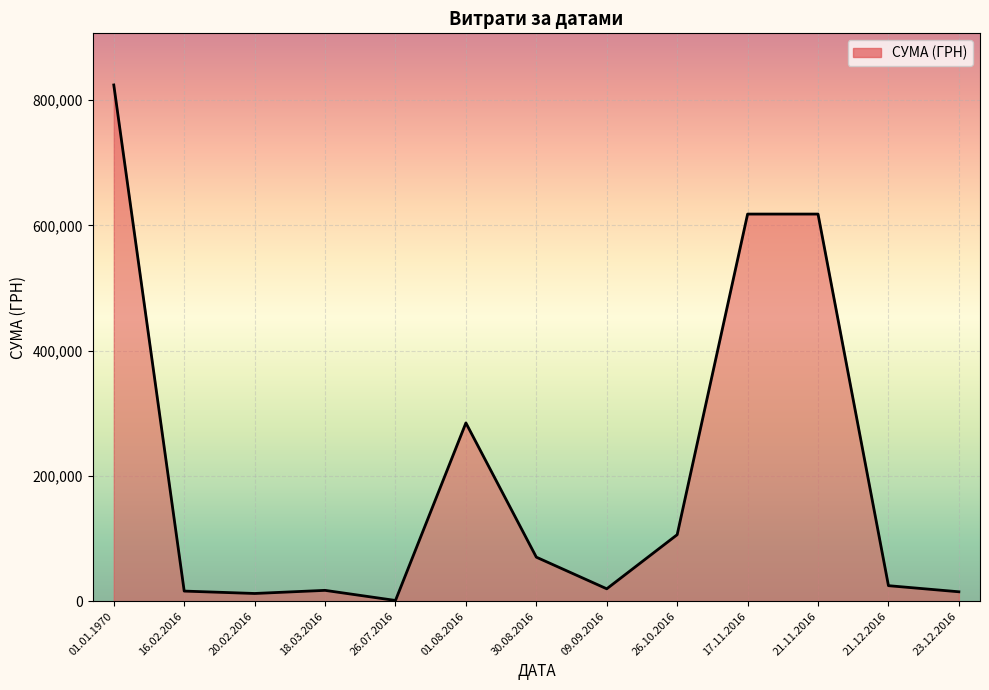

Which has a higher value, 09.09.2016 or 01.01.1970?

01.01.1970